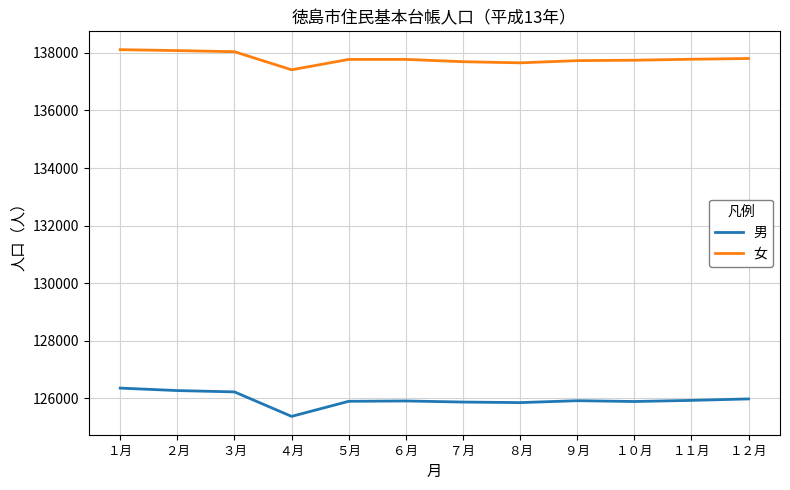

What is the difference between the maximum and minimum values in the 女 series?

699